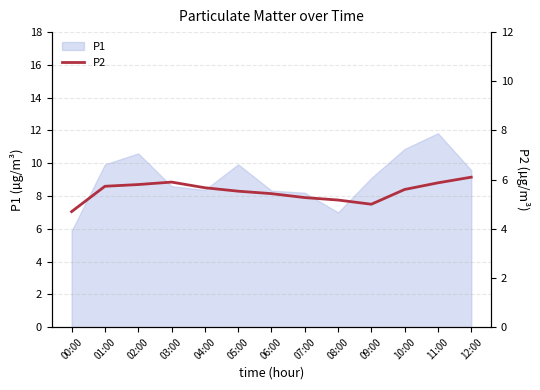

The P1 series shows 2.7 at 00:00. True or false?

False